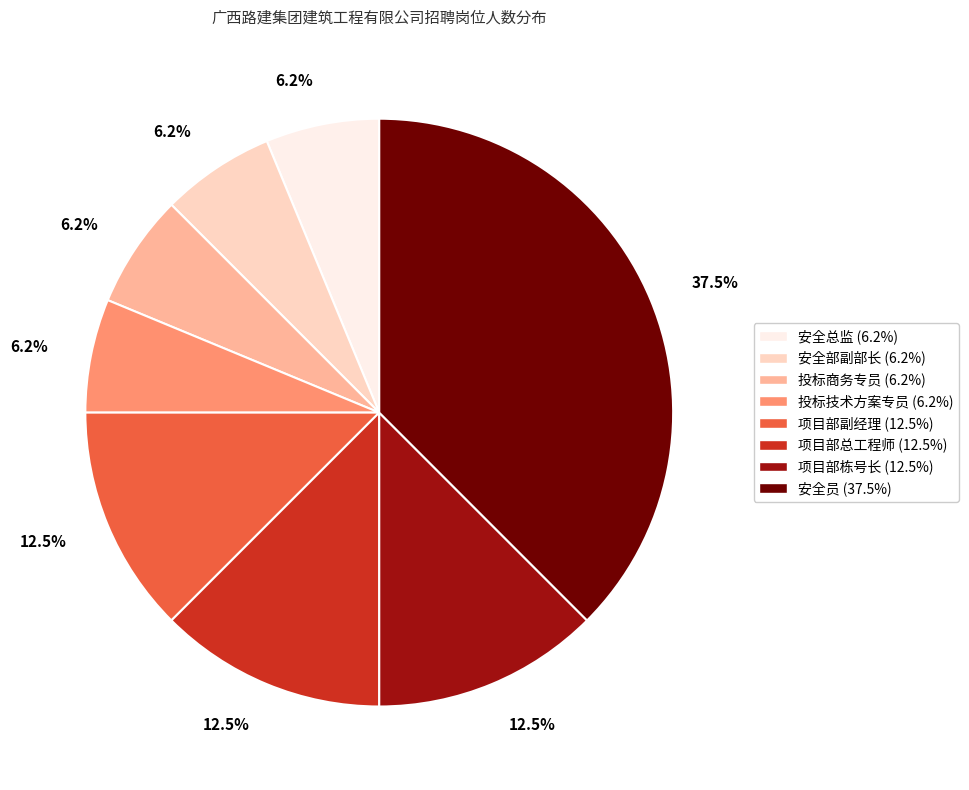

Is the sum of 投标商务专员 and 安全总监 greater than half?

No